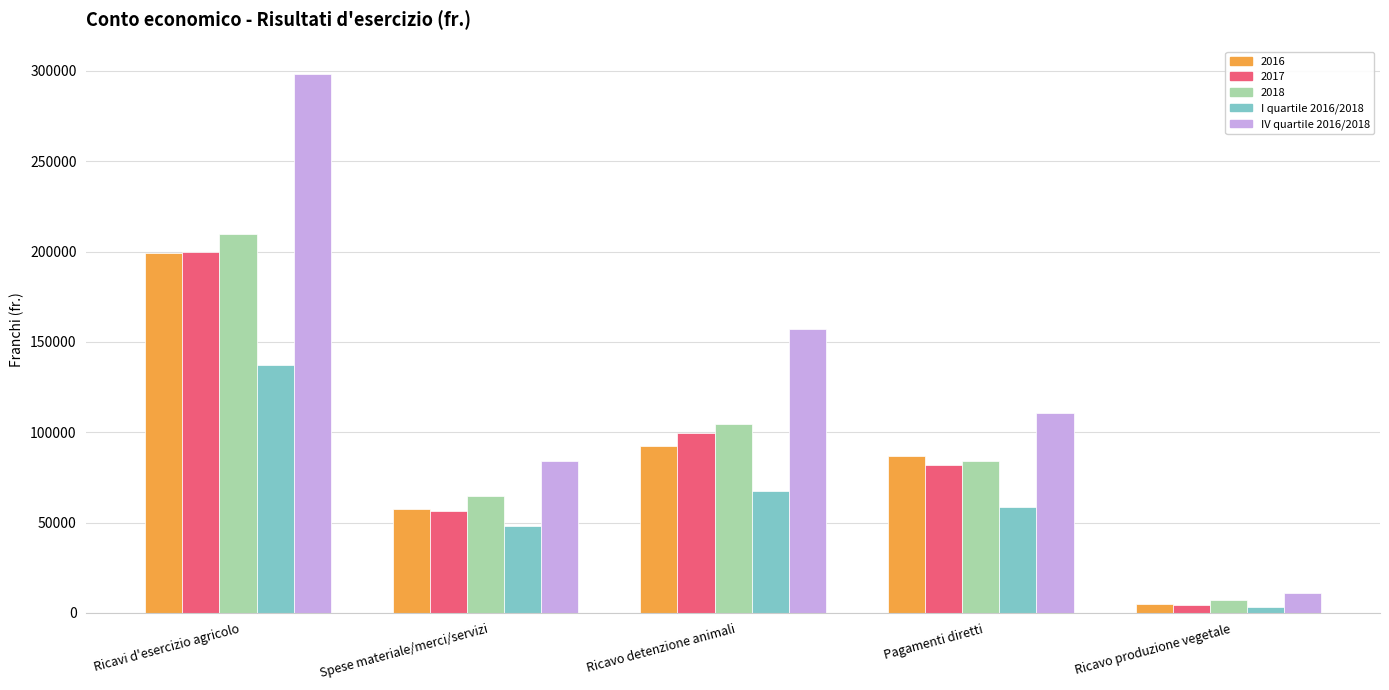

The value of I quartile 2016/2018 at Ricavo detenzione animali is 67408. True or false?

True